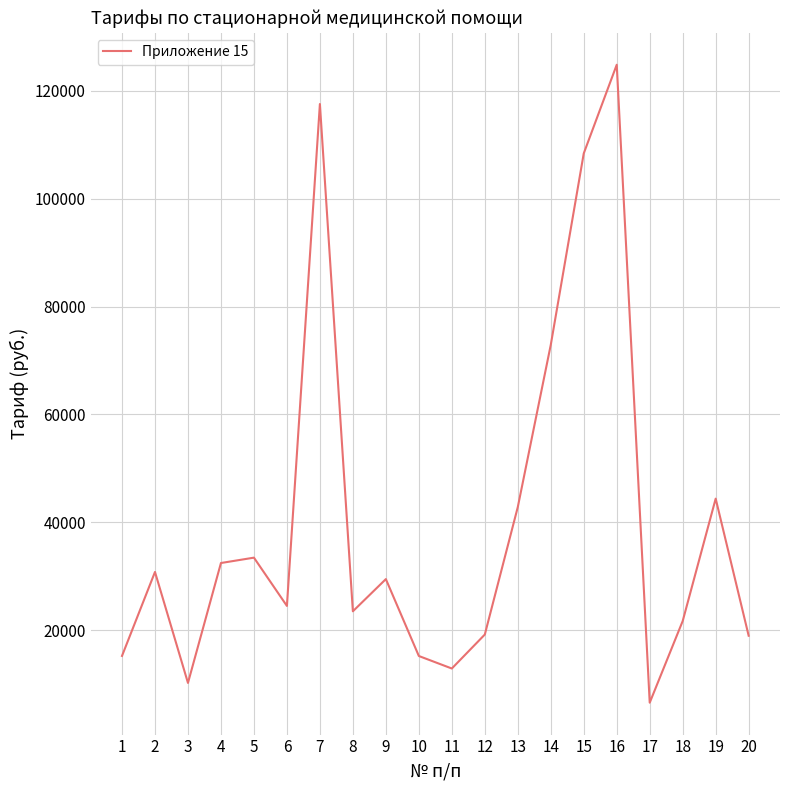

What is the difference between the maximum and minimum values?

118225.6